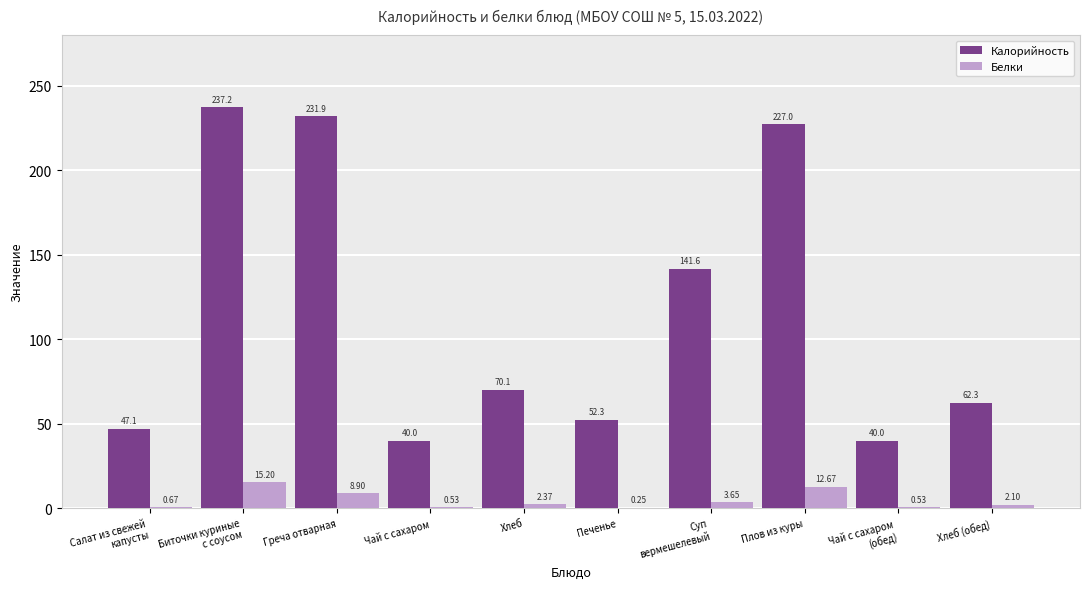

Where is Белки nearest to the value 7?

Греча отварная